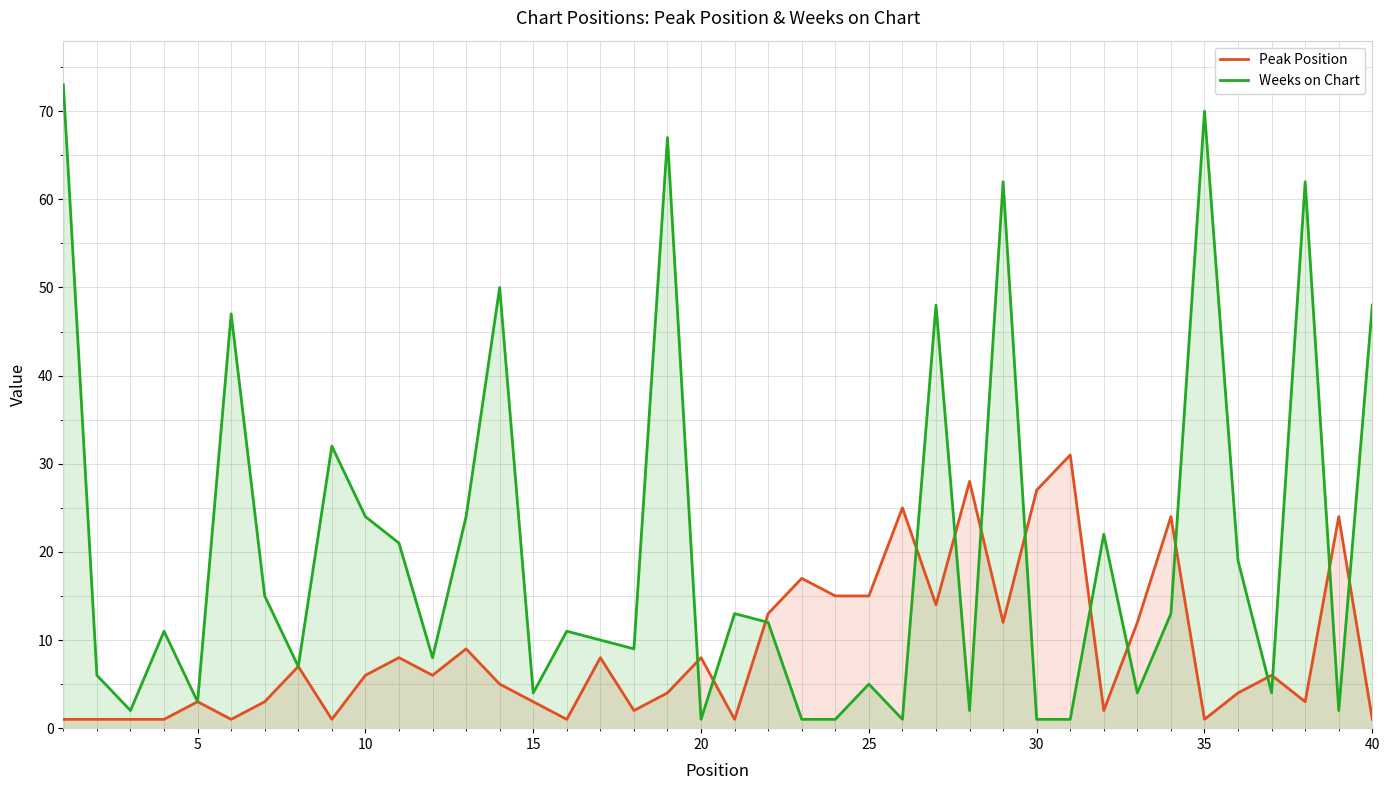

Which series has the largest range (max minus min)?

Weeks on Chart